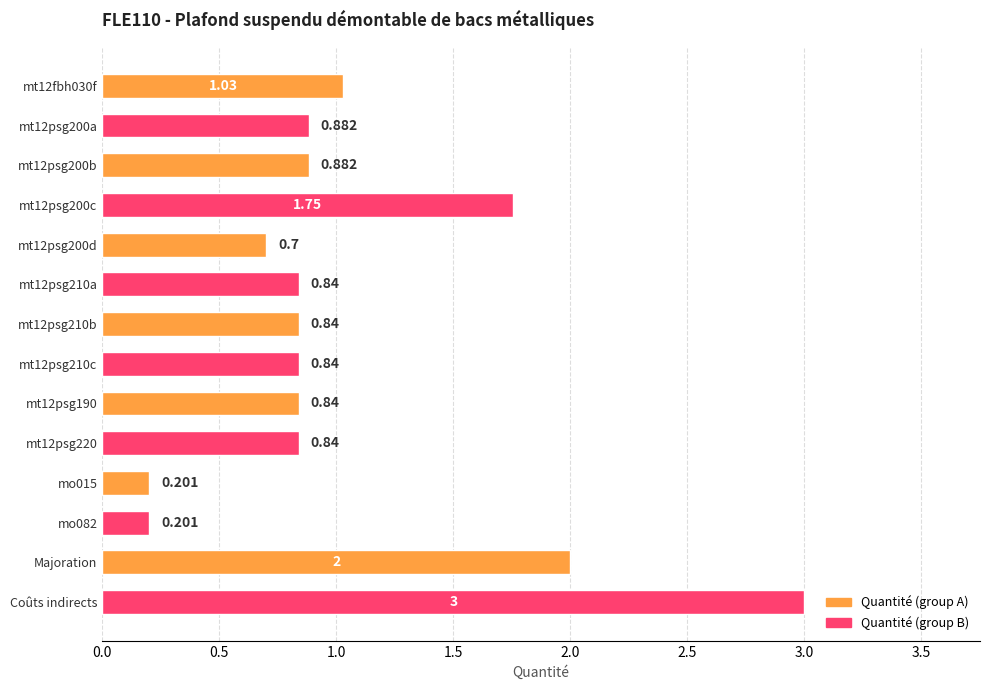

What is the smallest value displayed?

0.2